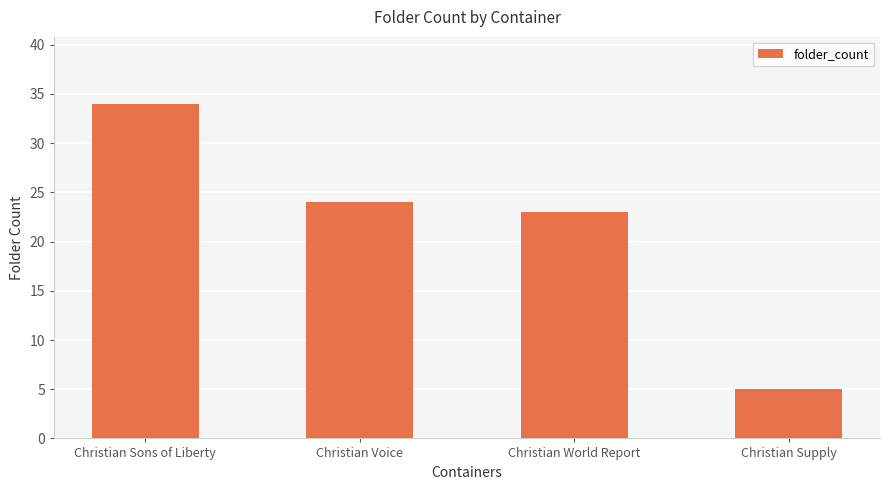

What is the difference between the maximum and minimum values?

29